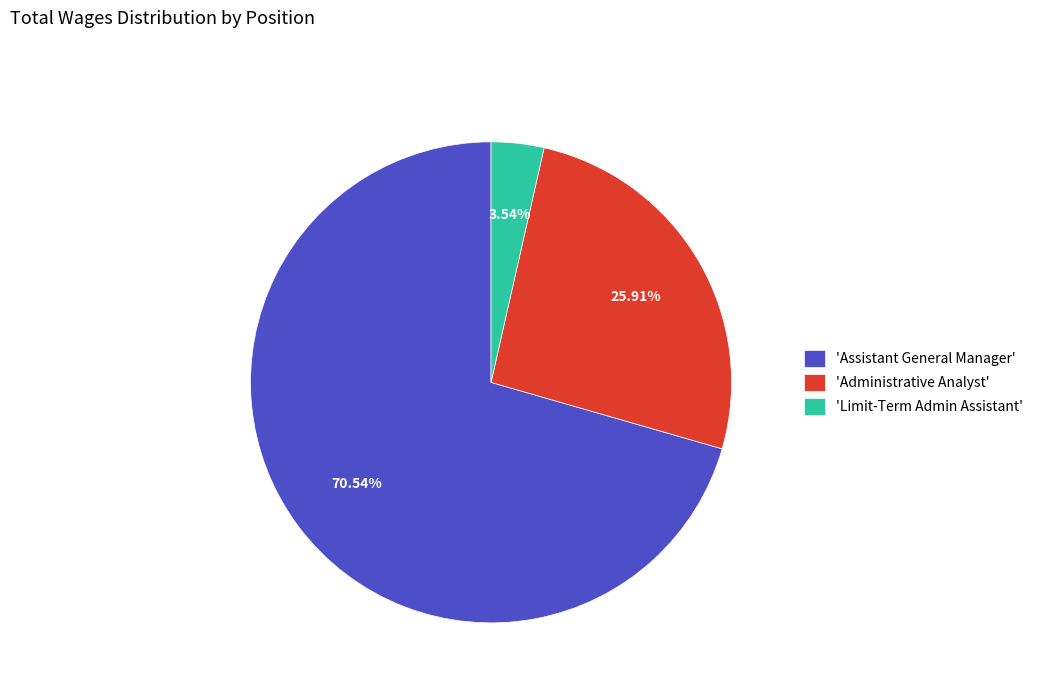

Is the sum of 'Administrative Analyst' and 'Limit-Term Admin Assistant' greater than half?

No